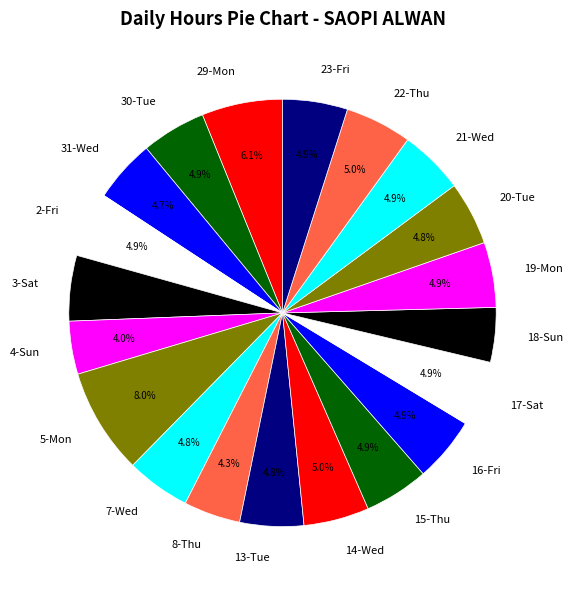

What percentage is NOT represented by 19-Mon?

95.1%